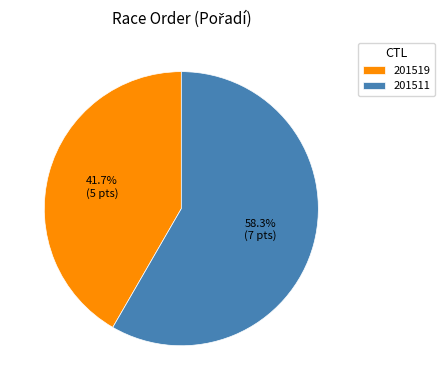

Which has a higher value, 201519 or 201511?

201511